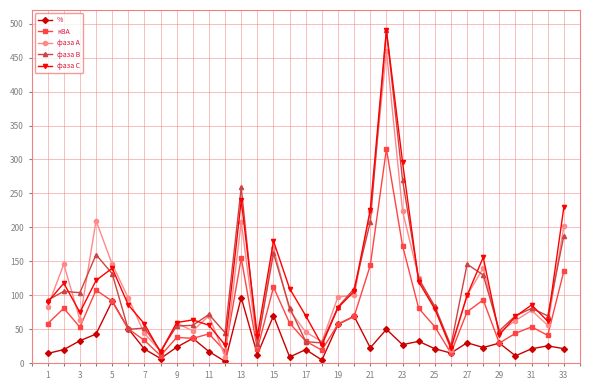

What is the lowest value of the фаза В series?

18.0